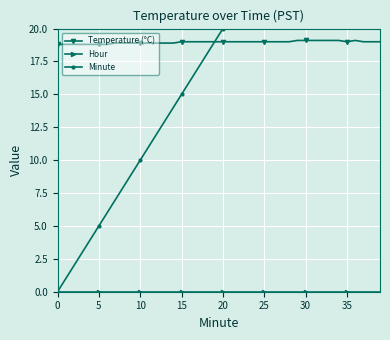

Is this an area chart (filled region under the line)?

No